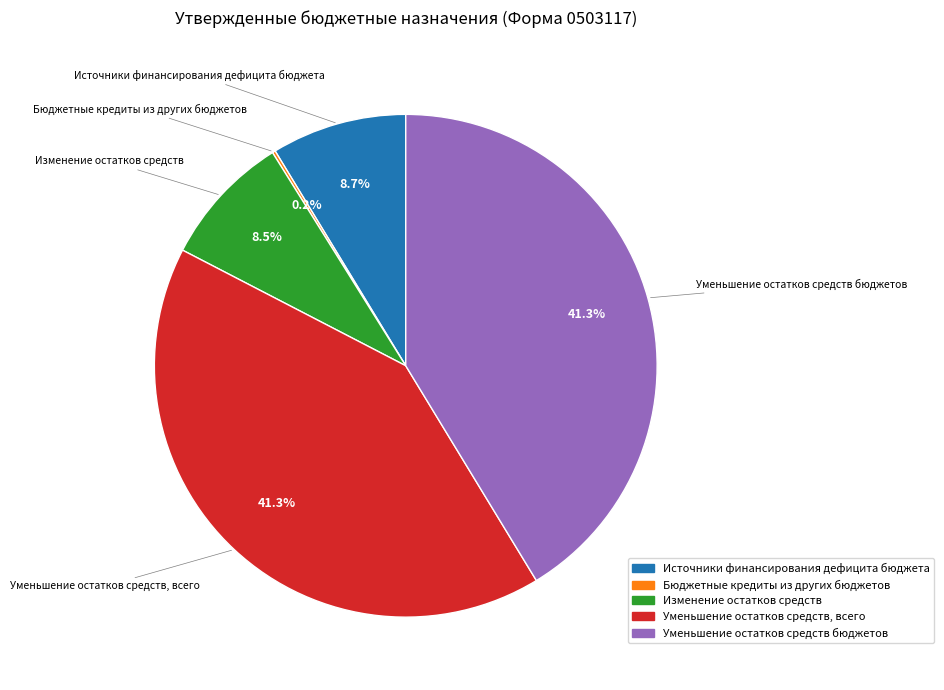

Does Уменьшение остатков средств бюджетов account for over 50% of the chart?

No